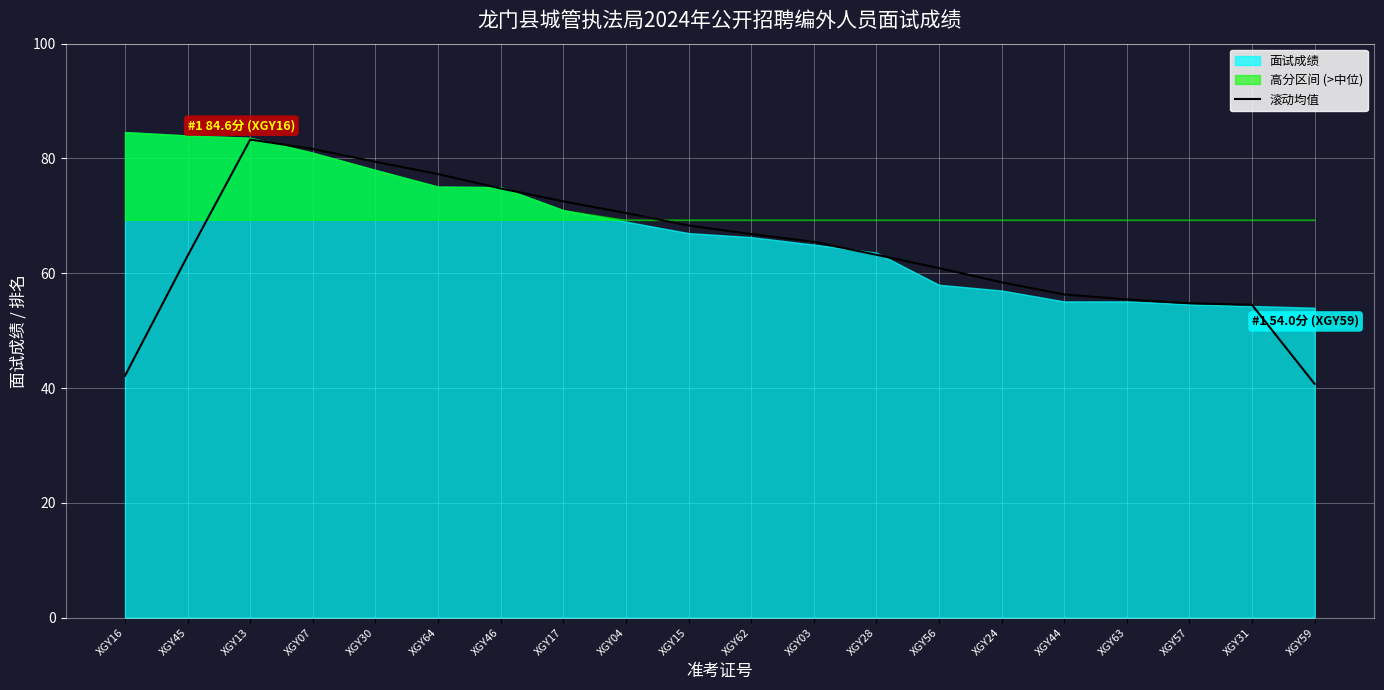

The value of 滚动均值 at XGY64 is 48.3. True or false?

False